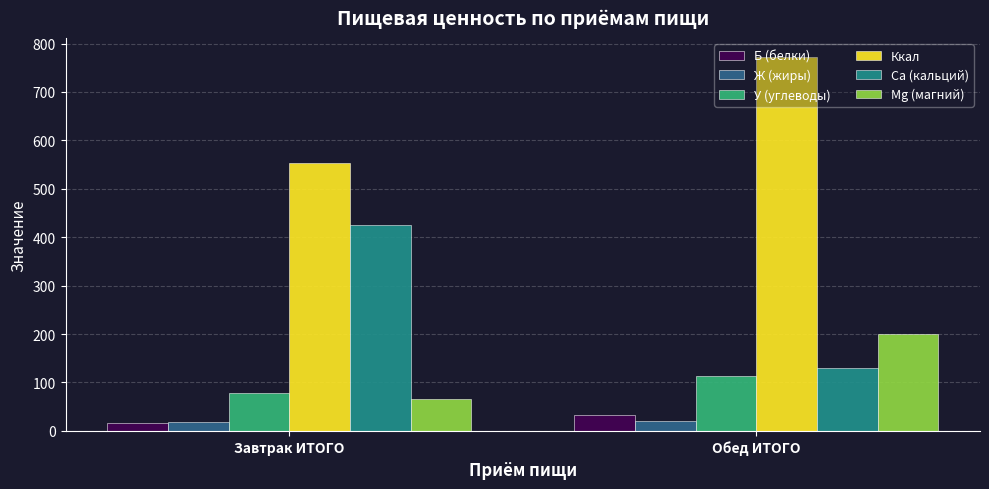

What is the spread (max minus min) of values at Обед ИТОГО?

750.9